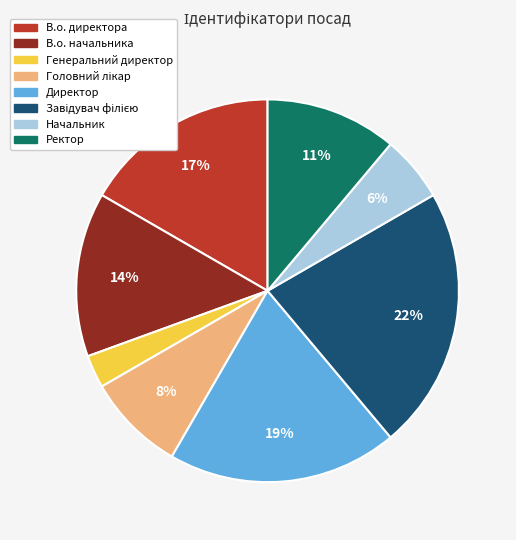

Does В.о. начальника account for over 50% of the chart?

No